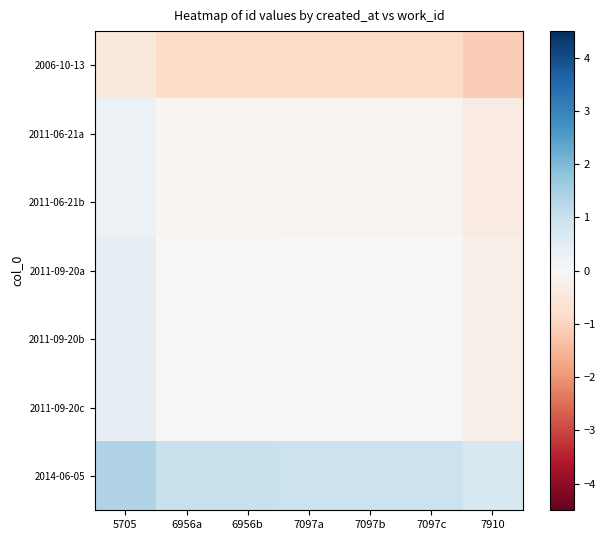

At how many categories does at least one series exceed 0?

7